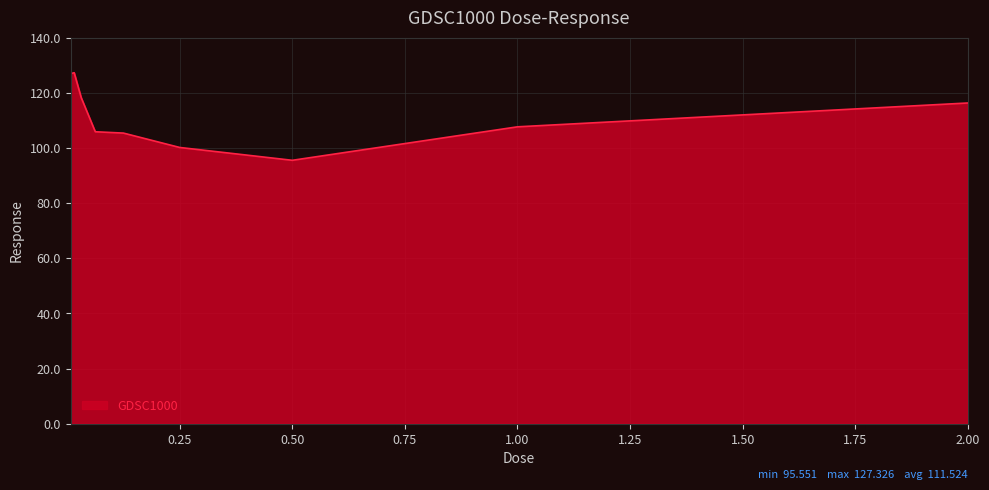

What is the difference between the maximum and minimum values?

31.8